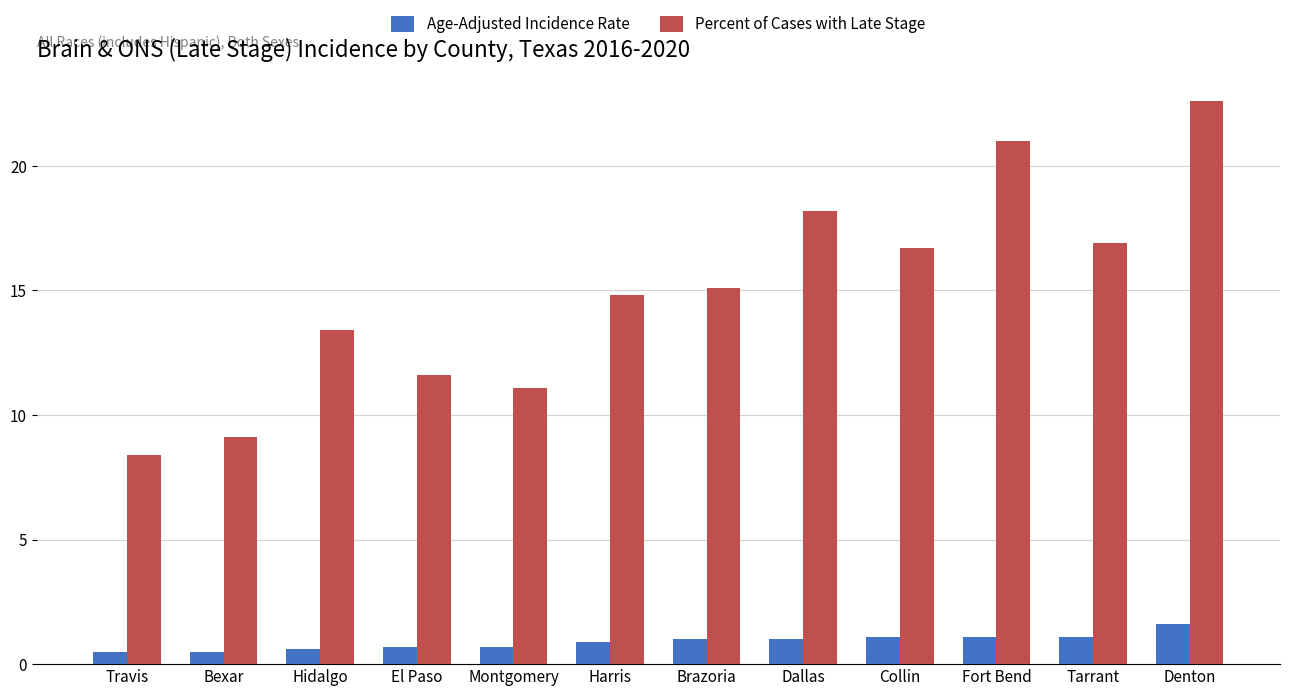

How many categories are shown in the chart?

12